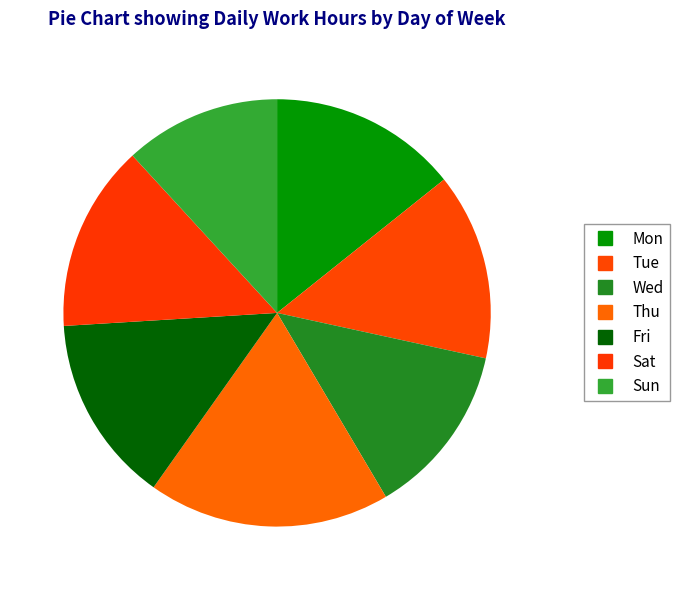

To the nearest percent, what is the difference between the Sun and Tue slice percentages?

2%